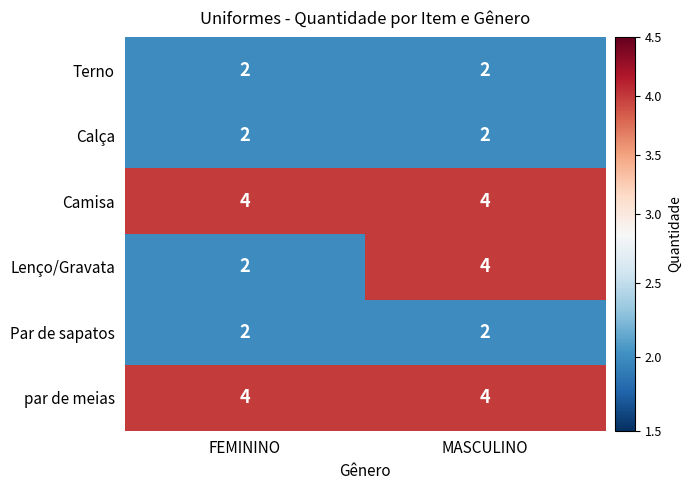

What is the difference between the highest and lowest values at MASCULINO?

2